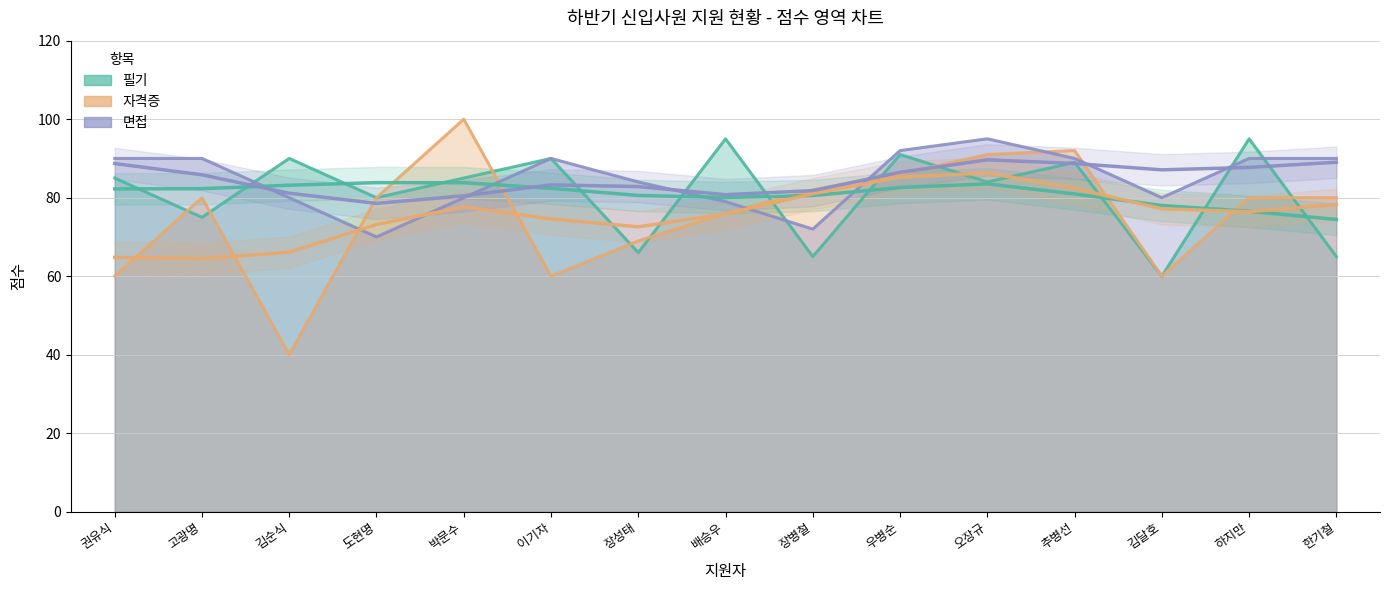

True or false: 면접 has a value of 120 at 배승우.

False